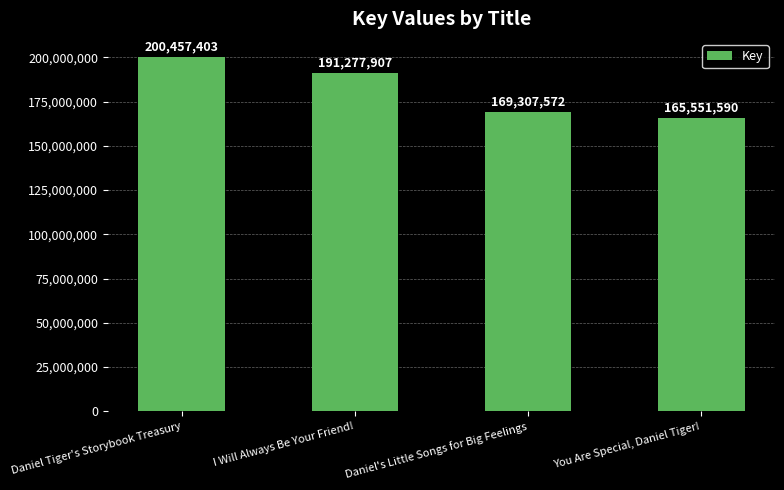

Reading left to right, transcribe all the data shown in this chart.

200457403	191277907	169307572	165551590